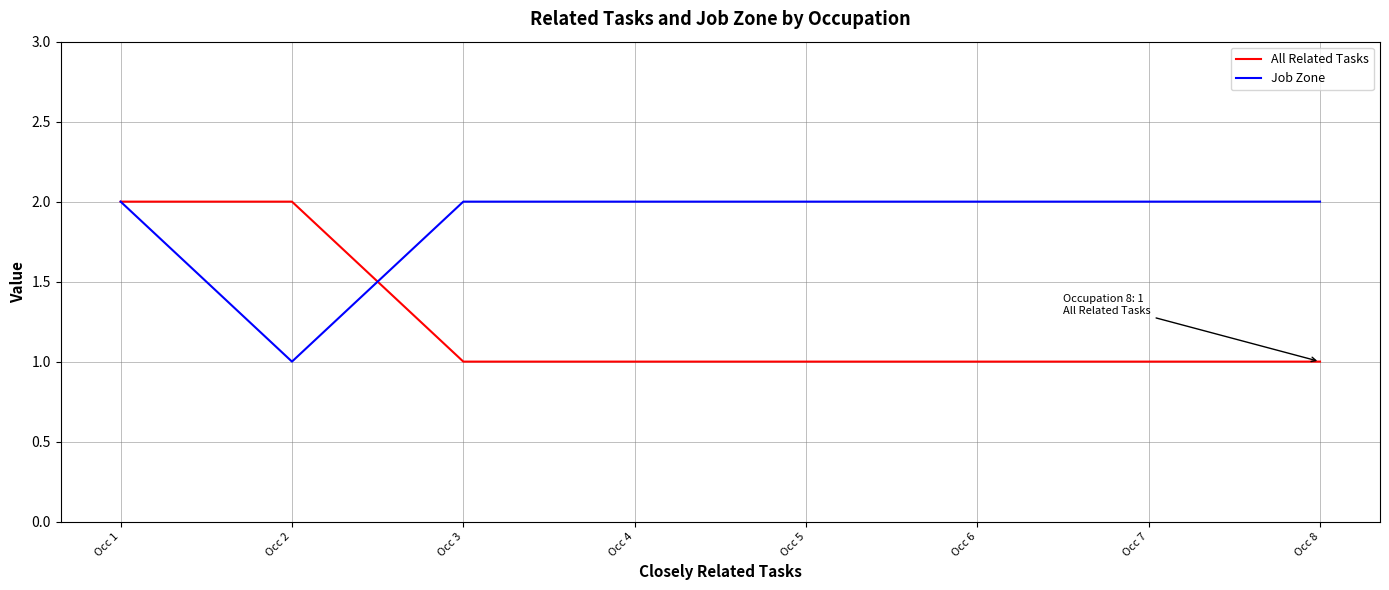

True or false: Job Zone has a value of 3 at Occ 4.

False